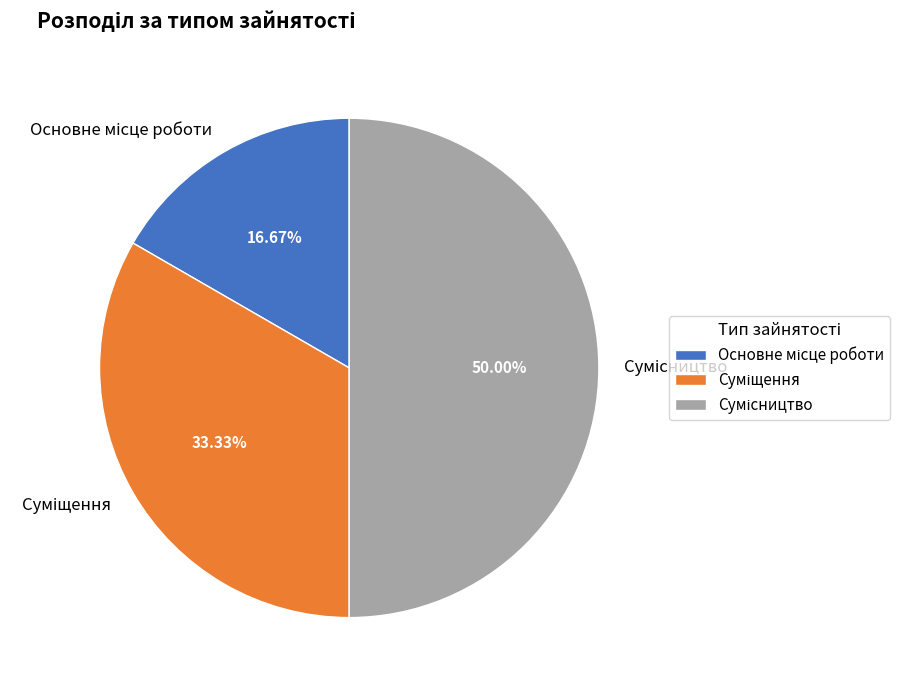

The Сумісництво slice represents 50% of the pie. True or false?

True